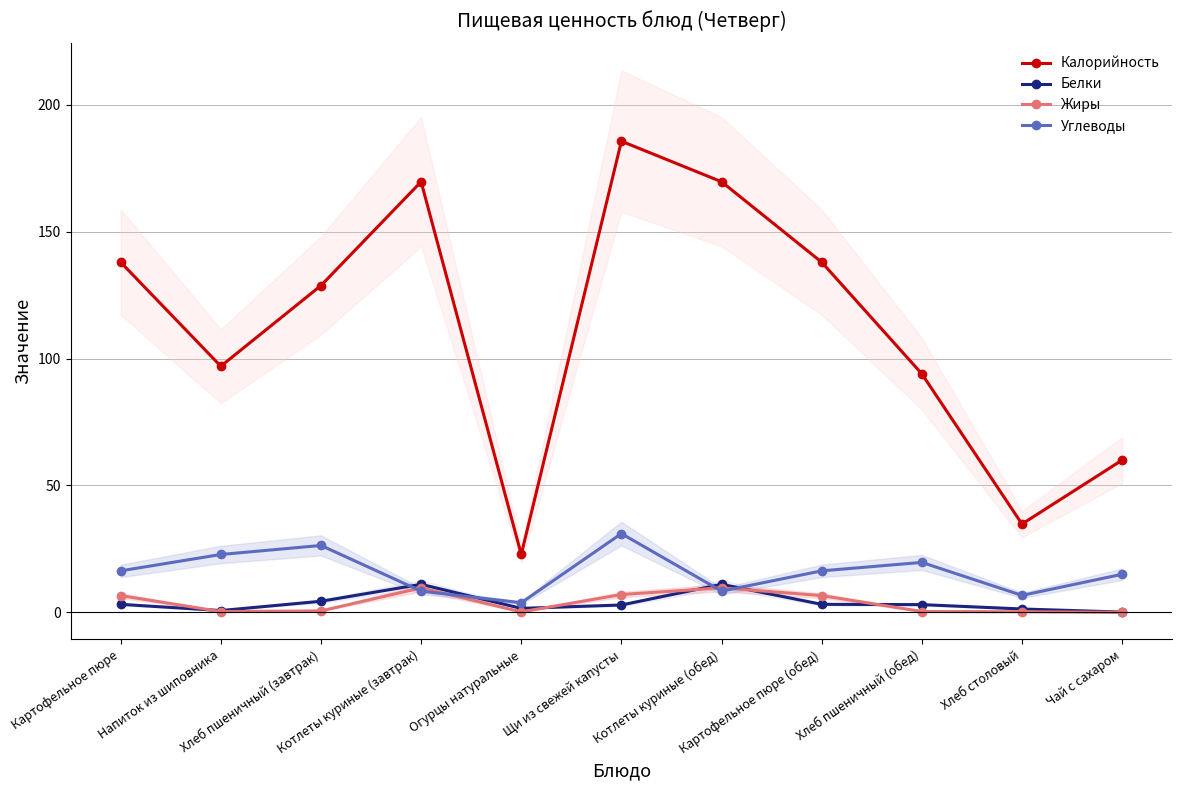

Read the Жиры value at Картофельное пюре (обед).

6.6